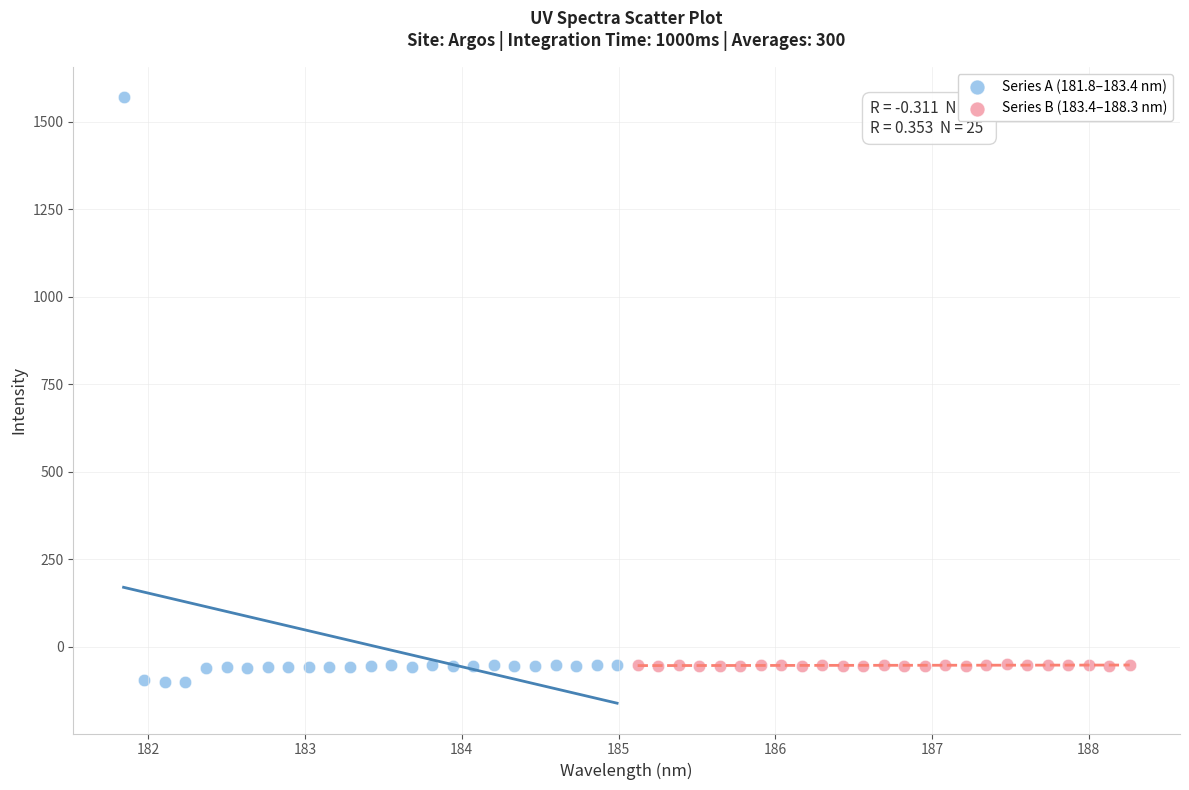

Which series has the largest Y range (max minus min)?

Series A (181.8–183.4 nm)